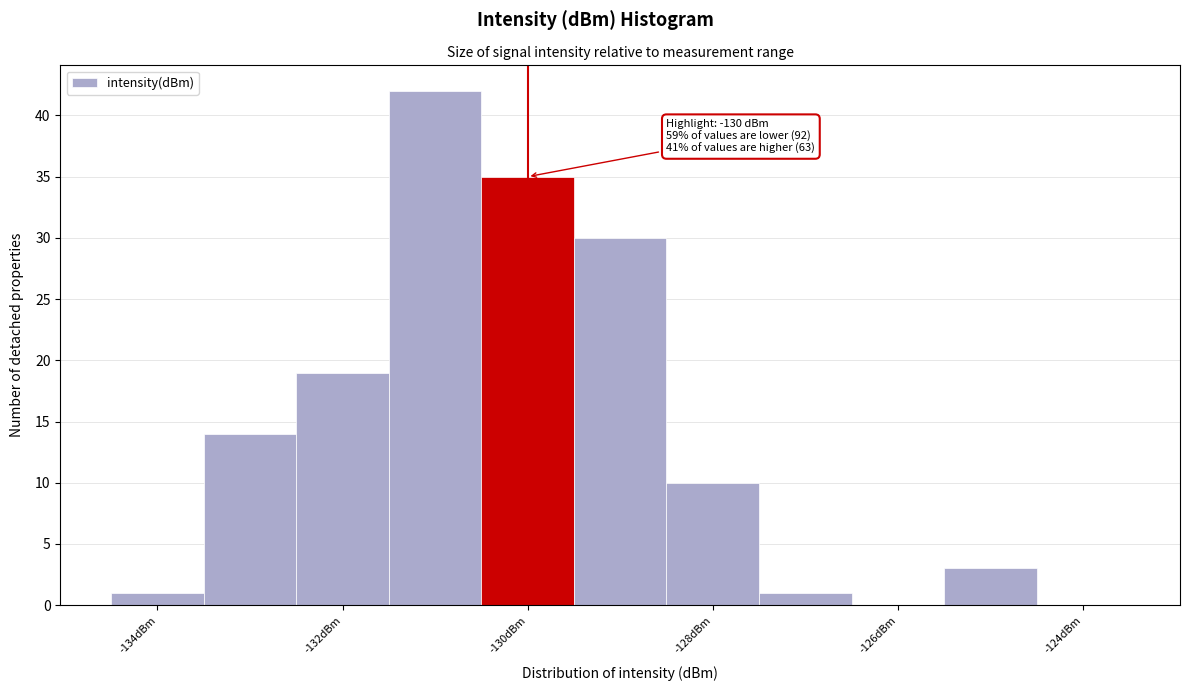

Over which range of the x-axis is the bar tallest?

-131.5 to -130.5